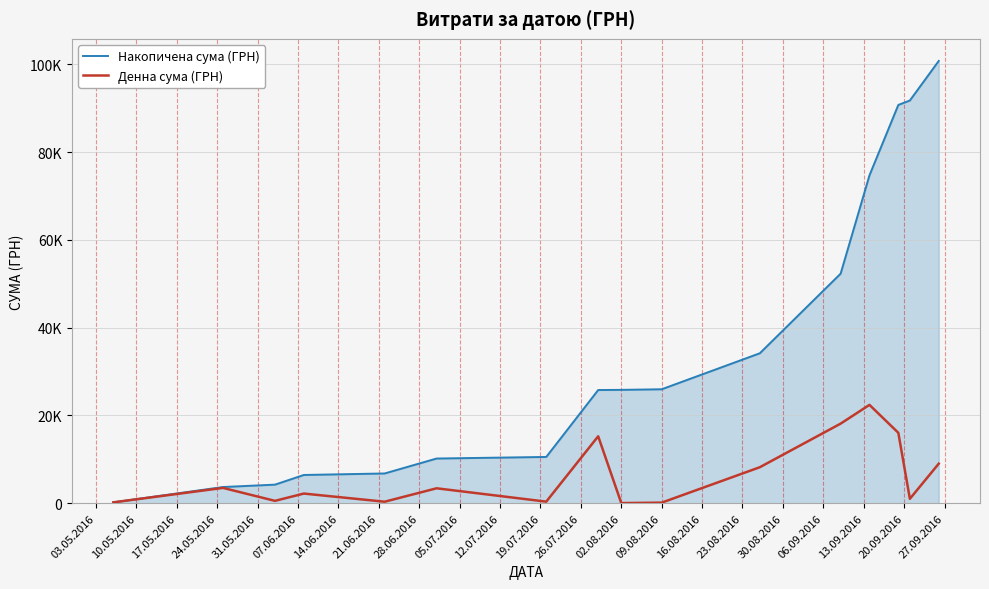

What are all the series names shown in the legend?

Накопичена сума (ГРН), Денна сума (ГРН)